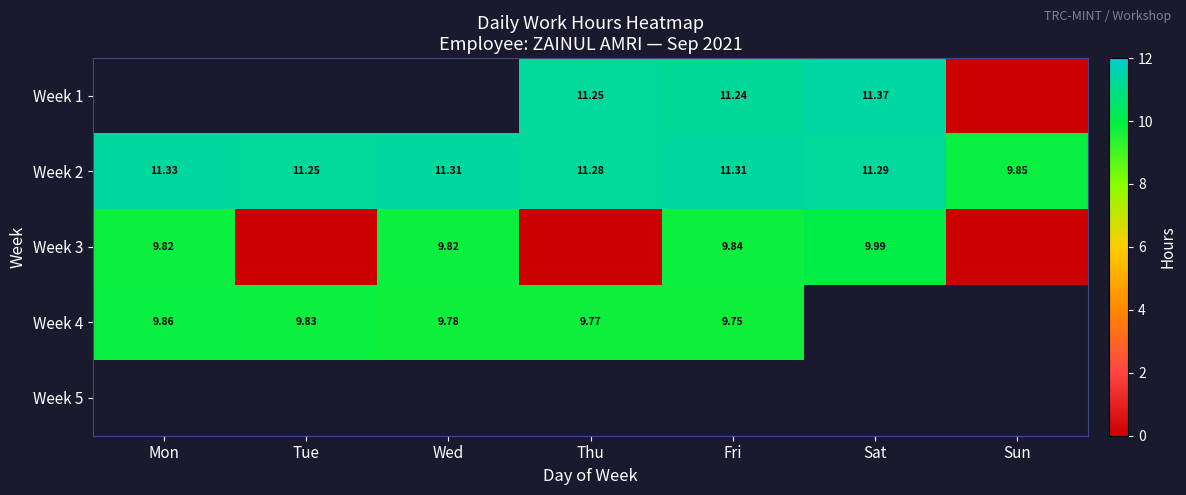

Where does the Week 2 series first go above 11?

Mon